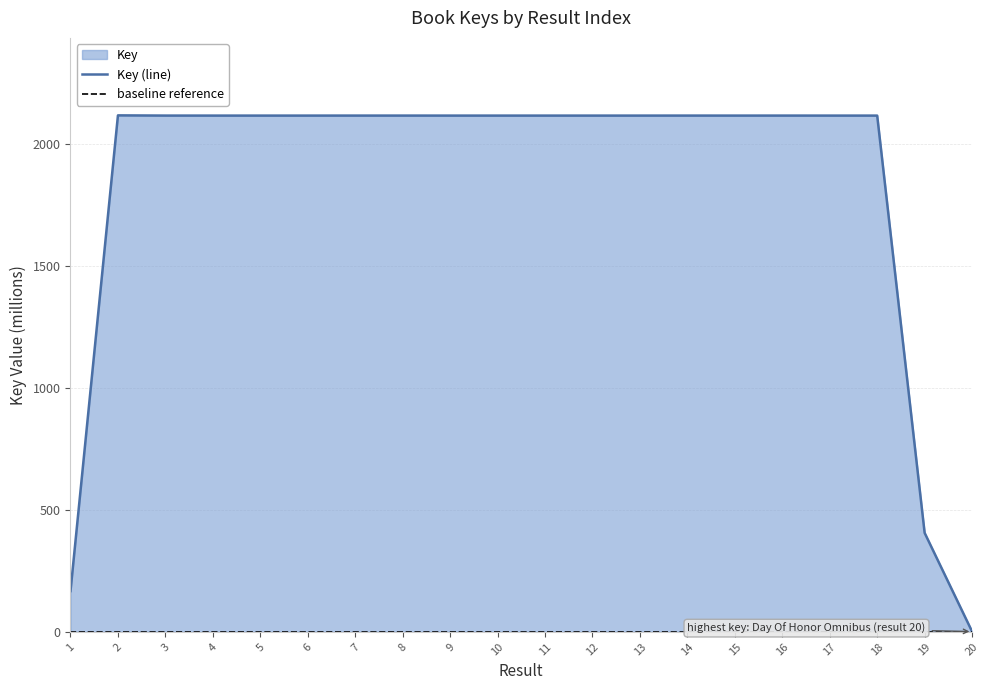

The value of Key (line) at 13 is 2118.1. True or false?

True